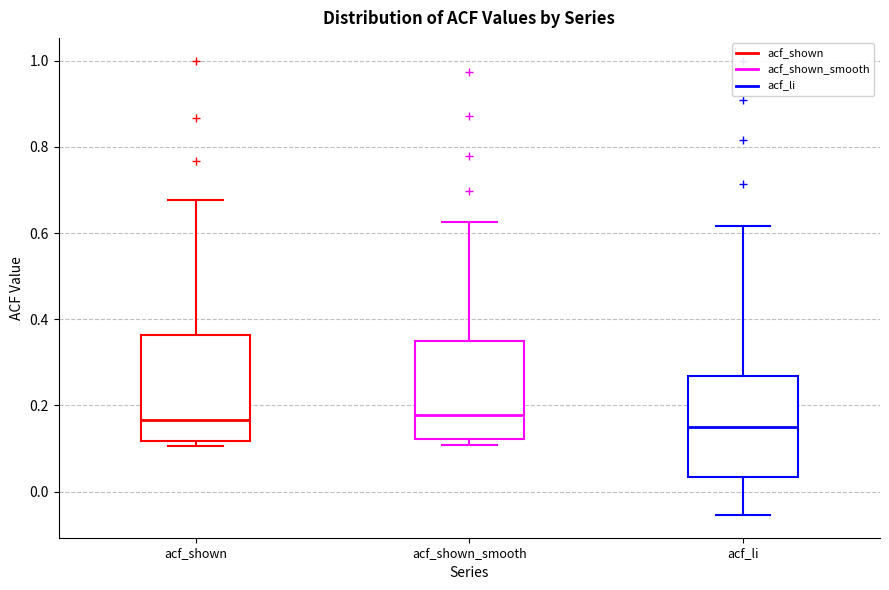

Reading left to right, transcribe this box plot: for each box, give where its median line is, the range the box spans, and where its two whiskers end, as read against the y-axis. The values are not printed on the chart, so give them approximately, as read against the axis.

acf_shown: median 0.16, box 0.12 to 0.36, whiskers 0.10 to 0.68
acf_shown_smooth: median 0.18, box 0.12 to 0.36, whiskers 0.10 to 0.62
acf_li: median 0.16, box 0.04 to 0.26, whiskers -0.06 to 0.62